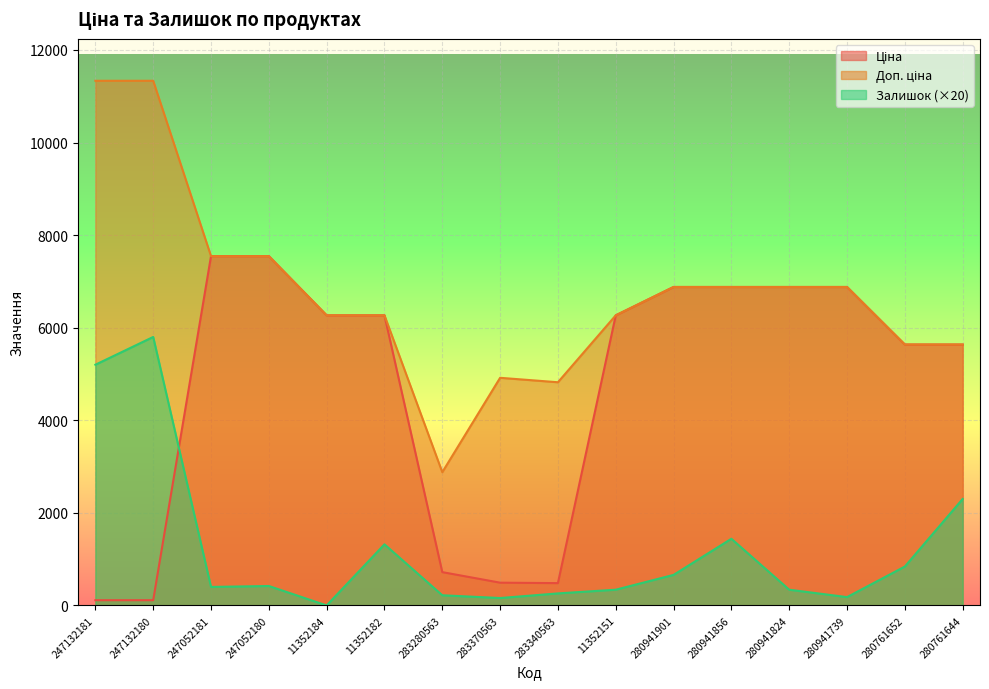

What is the average value of the Доп. ціна series?

6747.9